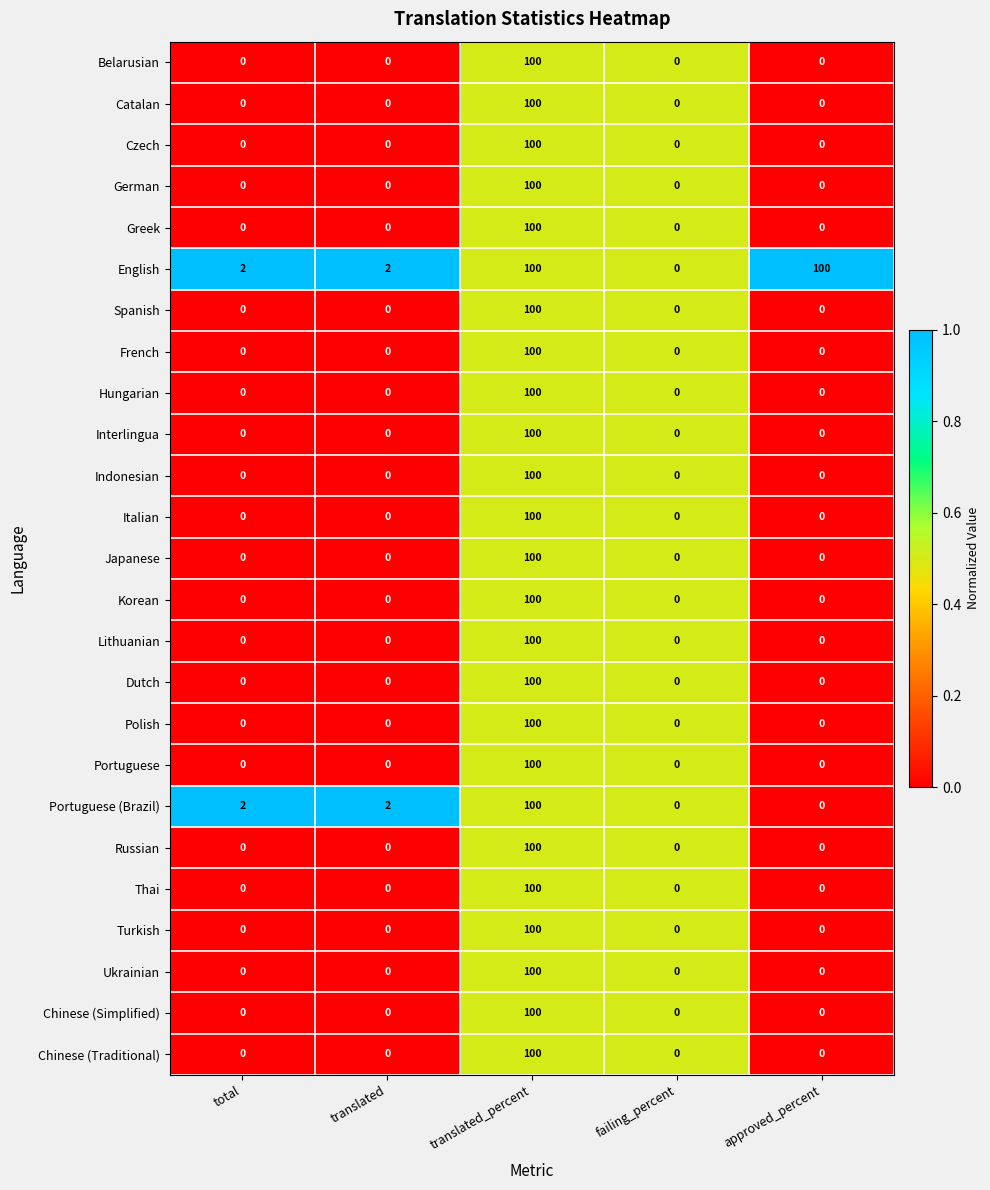

Which category has the highest value in the Hungarian series?

translated_percent